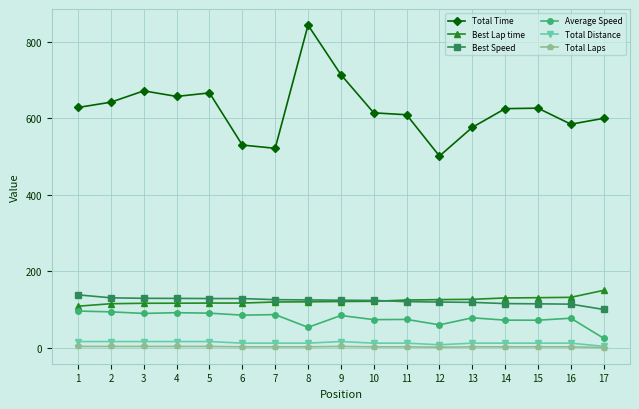

How many lines are shown in the chart?

6